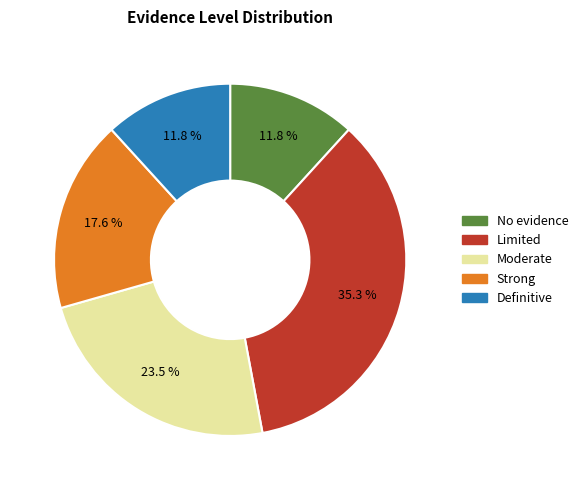

Is there any slice that represents more than half of the pie?

No